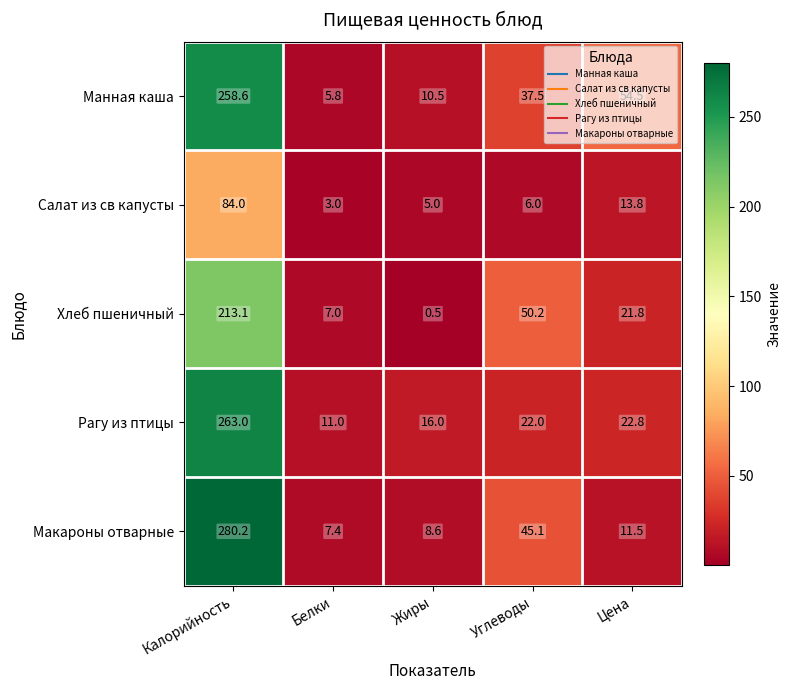

Which series has the largest total across all categories?

Манная каша